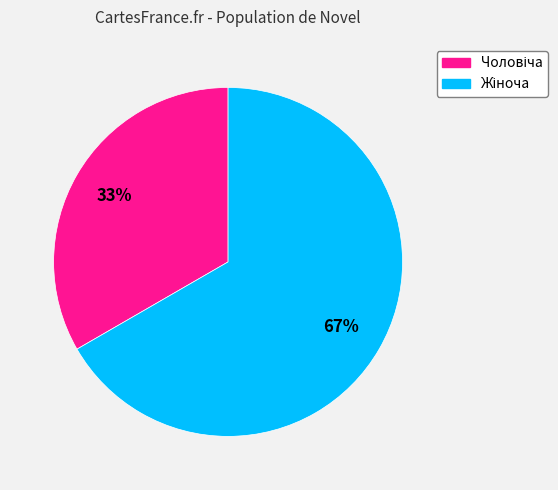

To the nearest percent, what is the average slice percentage?

50%